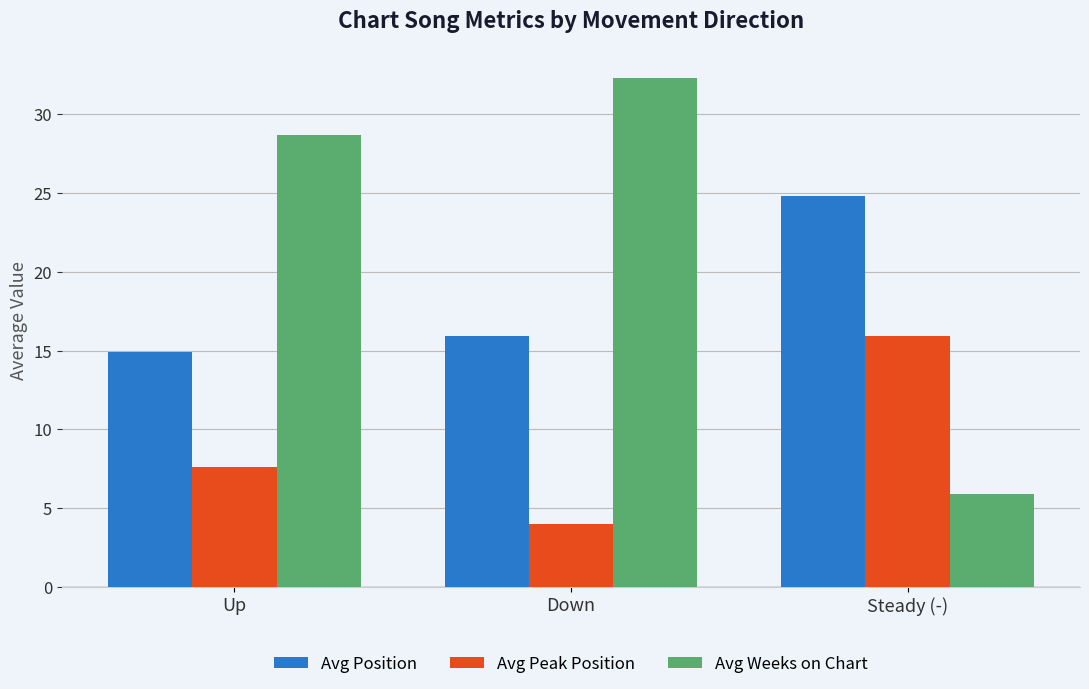

What is the difference between the maximum and second lowest values in the Avg Weeks on Chart series?

3.6